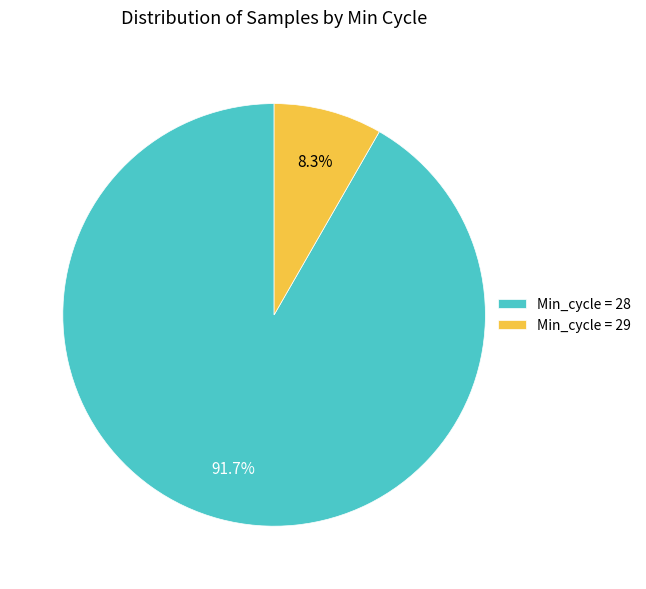

Is there a majority slice in this chart?

Yes